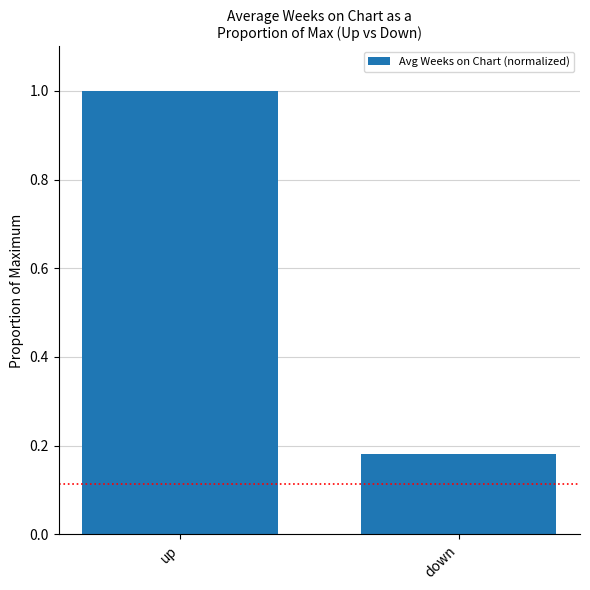

What is the greatest value displayed?

1.0